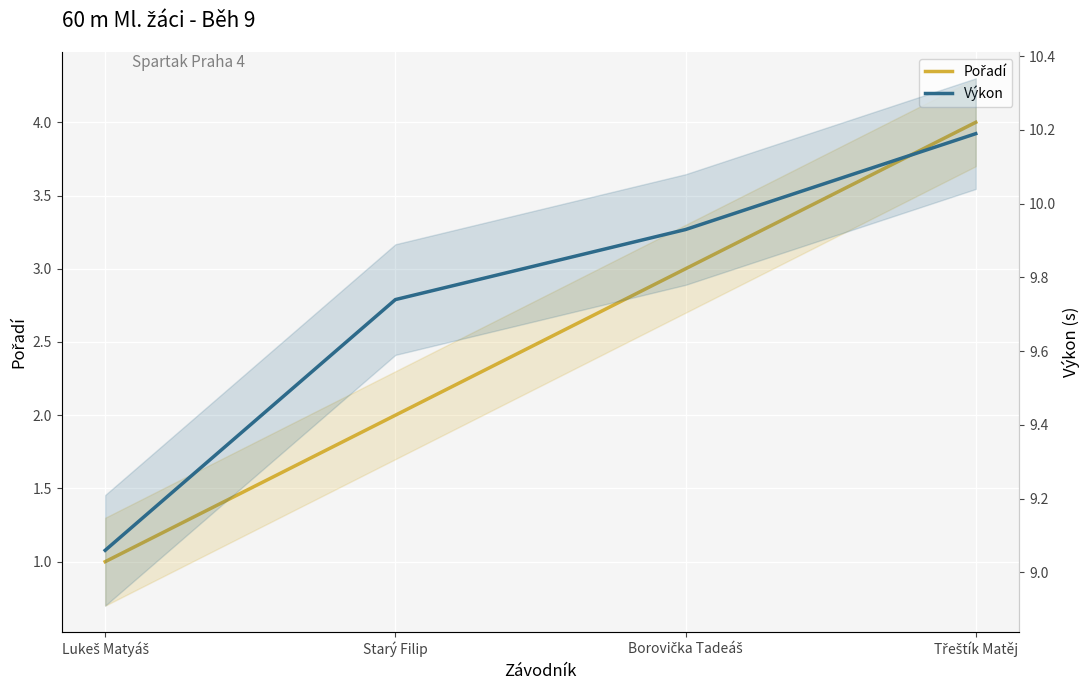

At how many categories does at least one series exceed 9?

4